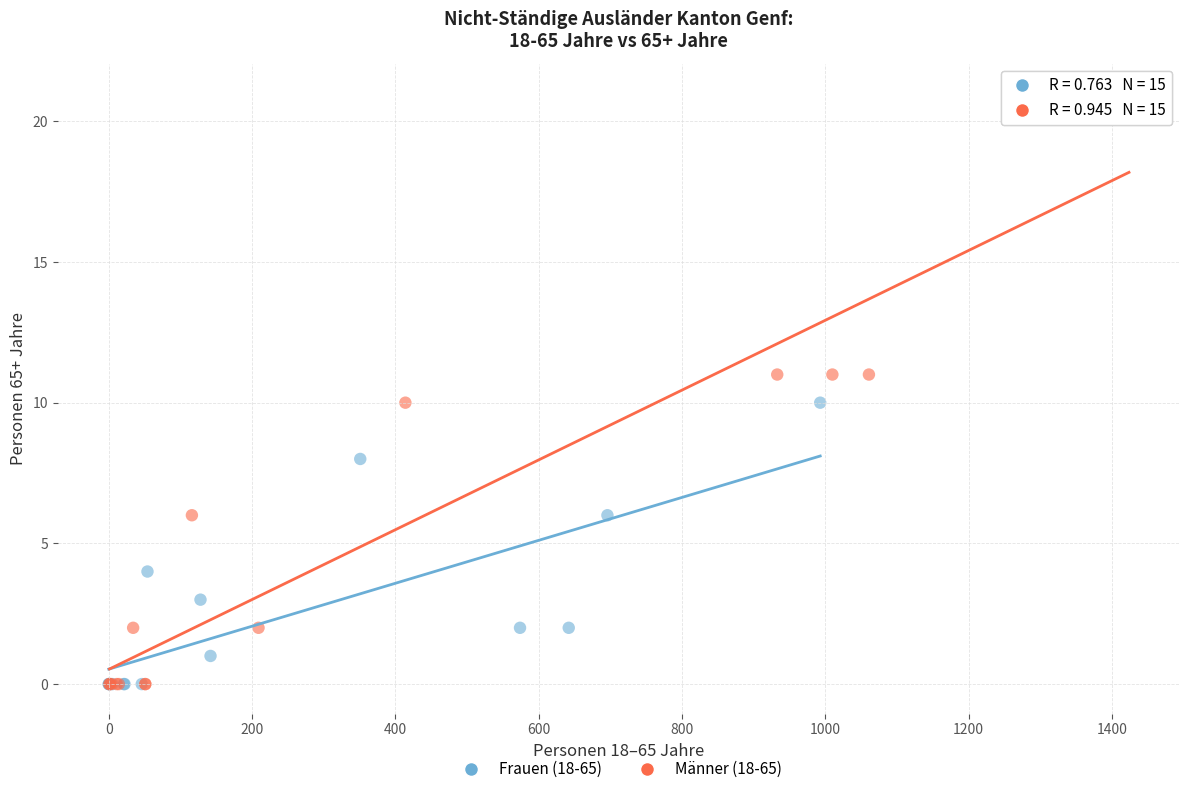

Which series has the largest Y range (max minus min)?

Männer (18-65)